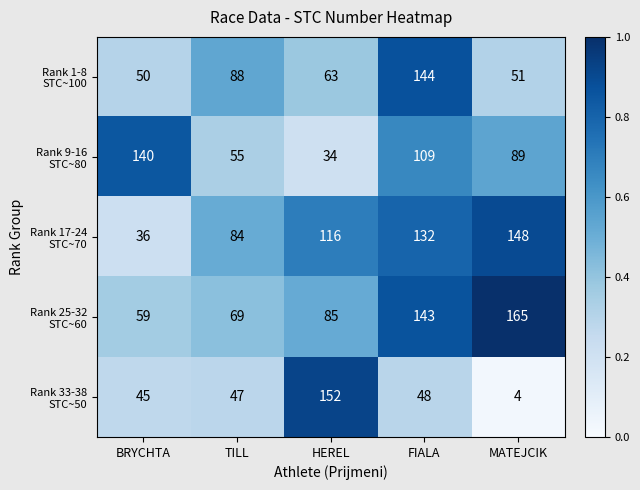

At which category does the chart reach its peak across all series?

MATEJCIK